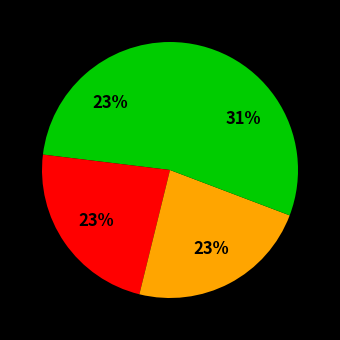

How many slices are in this pie chart?

4